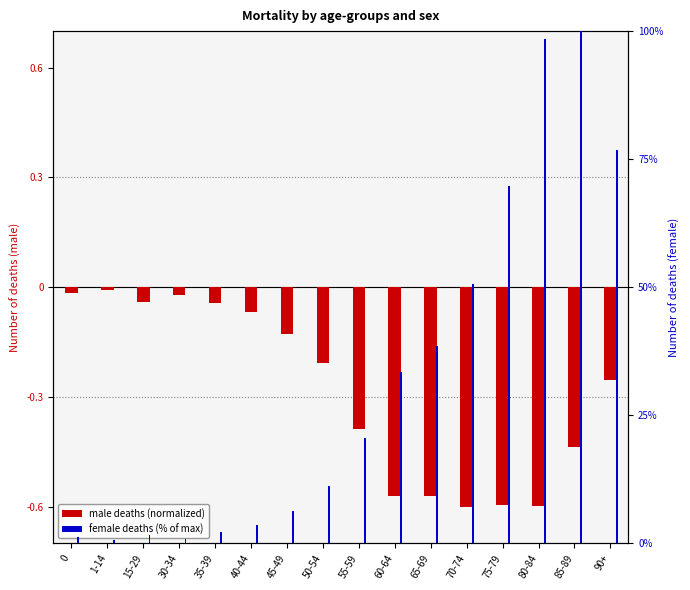

At which category is the sum across all series the highest?

85-89